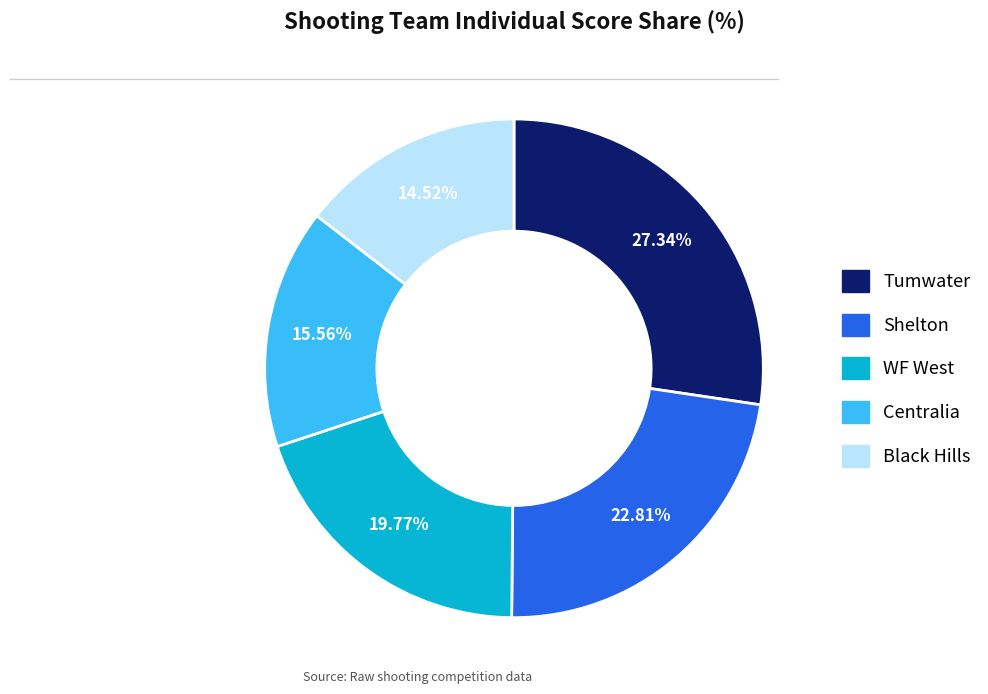

Is it true that Black Hills is 3% of the pie?

False